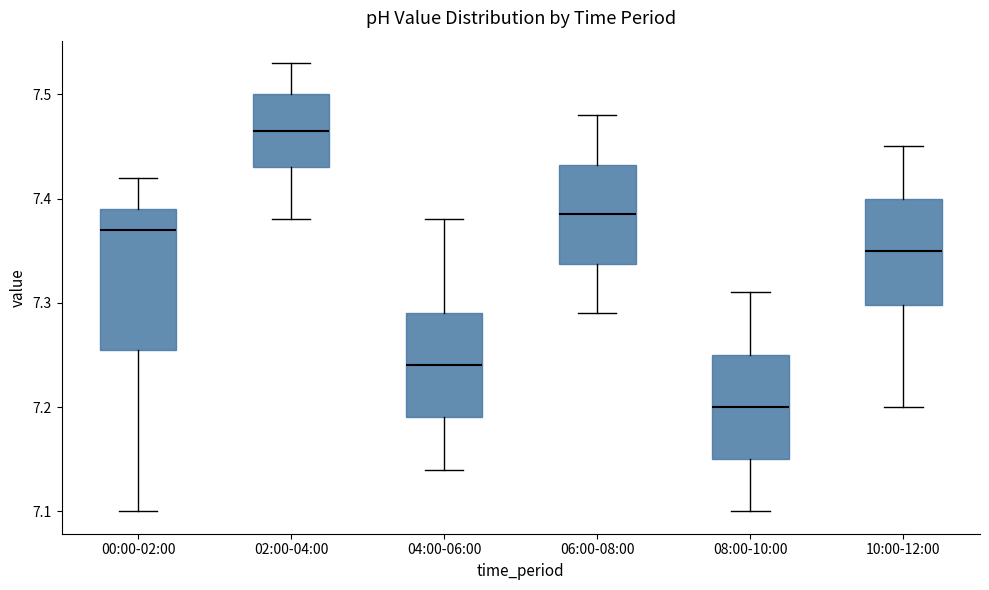

Where does the median line of the box for 06:00-08:00 sit on the y-axis? The values are not printed on the chart, so give them approximately, as read against the axis.

7.39